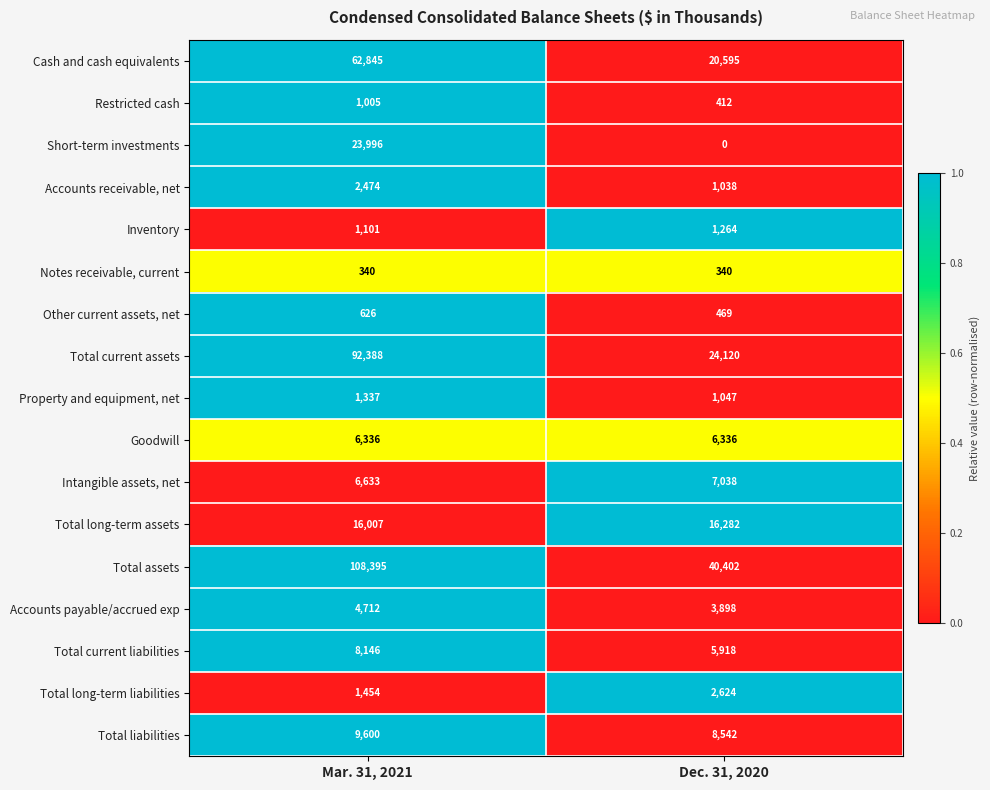

Which label corresponds to the largest value in the chart?

Mar. 31, 2021